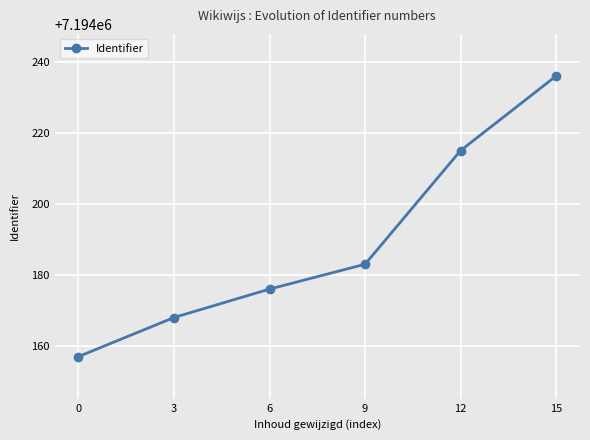

What is the sum of the values at 0 and 12?

14388372